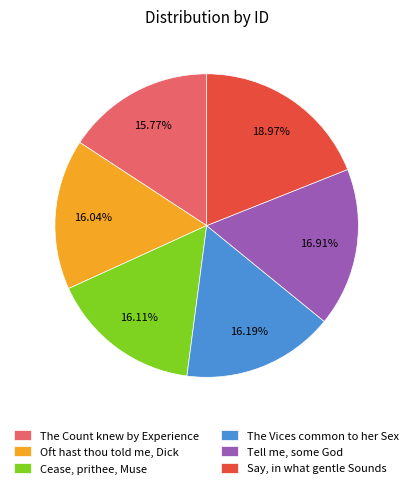

What percentage do Tell me, some God and Oft hast thou told me, Dick together represent?

33.0%